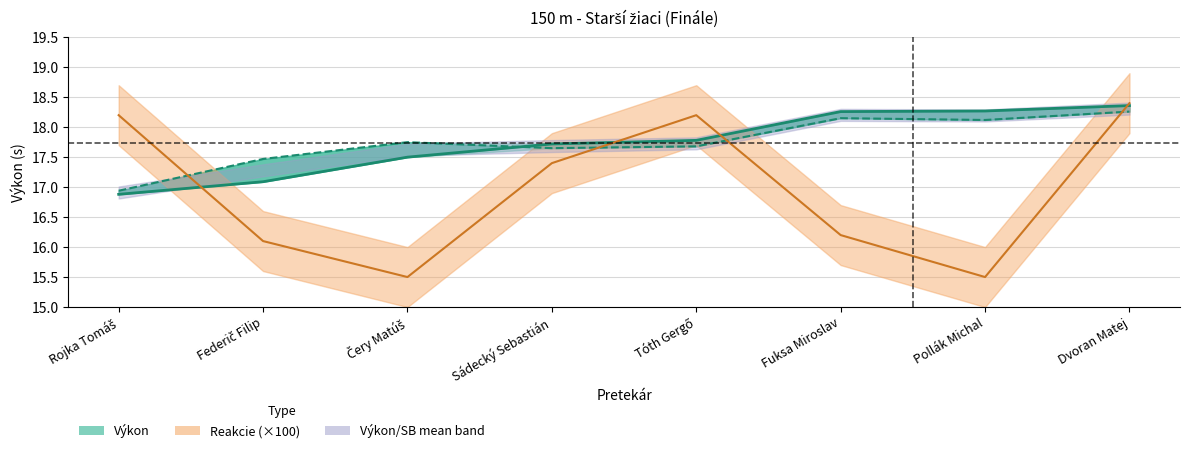

What is the spread (max minus min) of values at Čery Matúš?

2.2